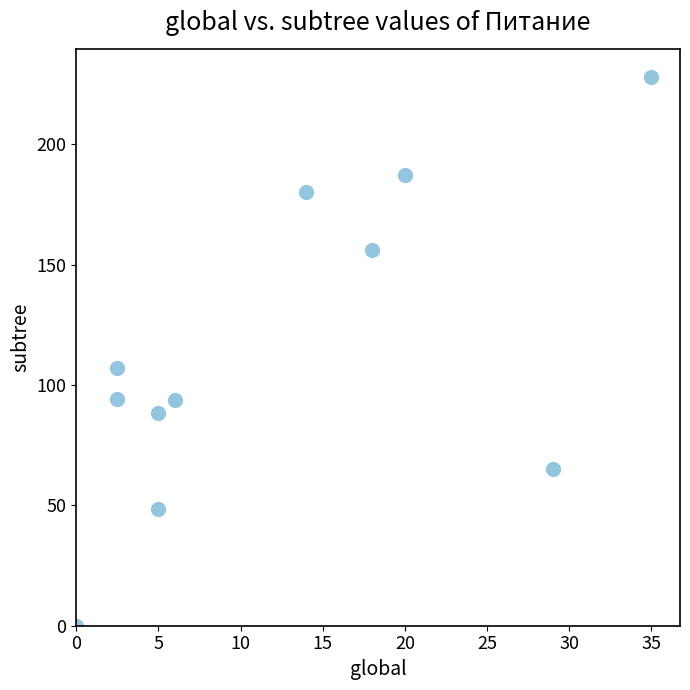

What Y value in the scatter plot is closest to 114?

107.0